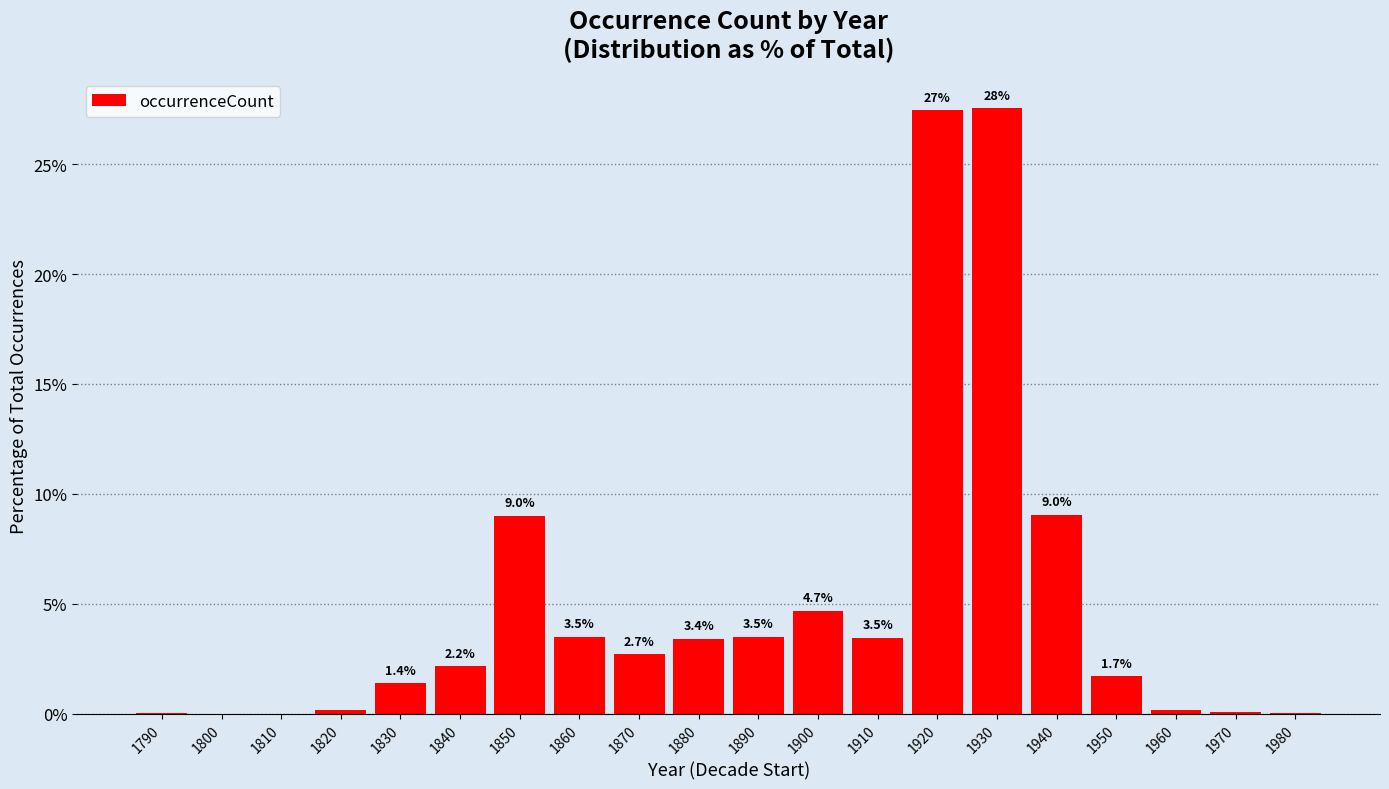

Between 1850 and 1840, which is larger?

1850